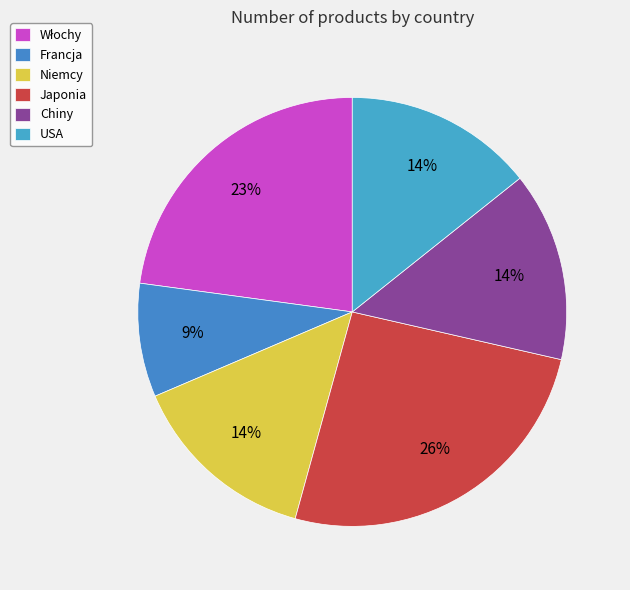

Which has a higher value, Włochy or Francja?

Włochy